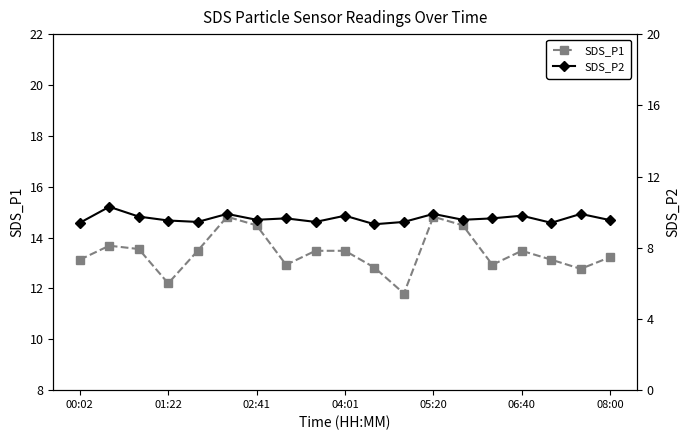

How many categories are shown in the chart?

19